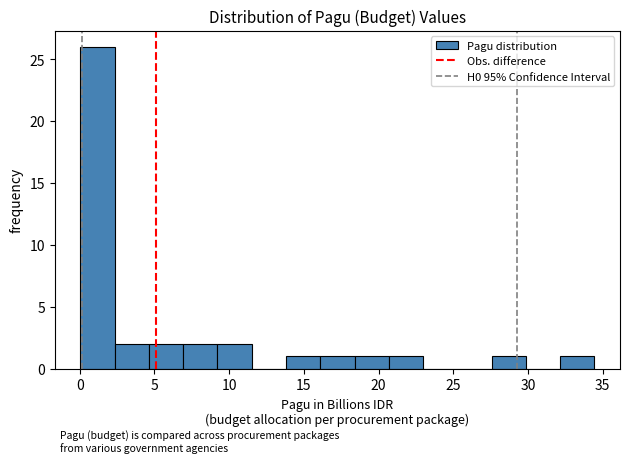

Over which range of the x-axis is the bar tallest?

0.0 to 2.5